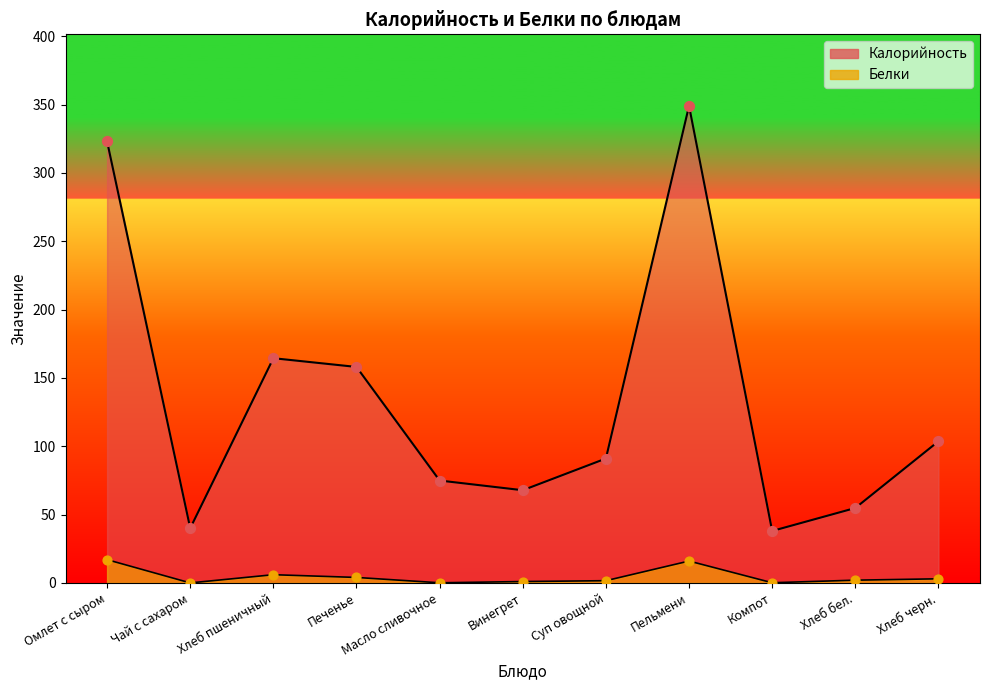

What are all the series names shown in the legend?

Калорийность, Белки